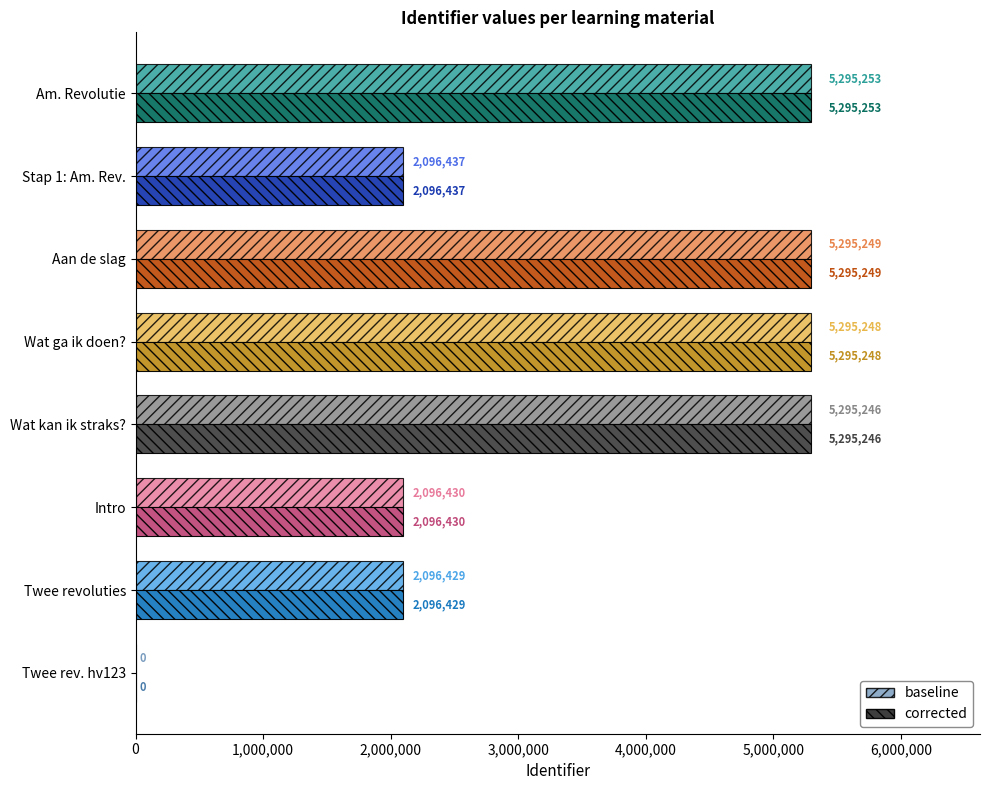

The corrected series shows 2096437 at Stap 1: Am. Rev.. True or false?

True